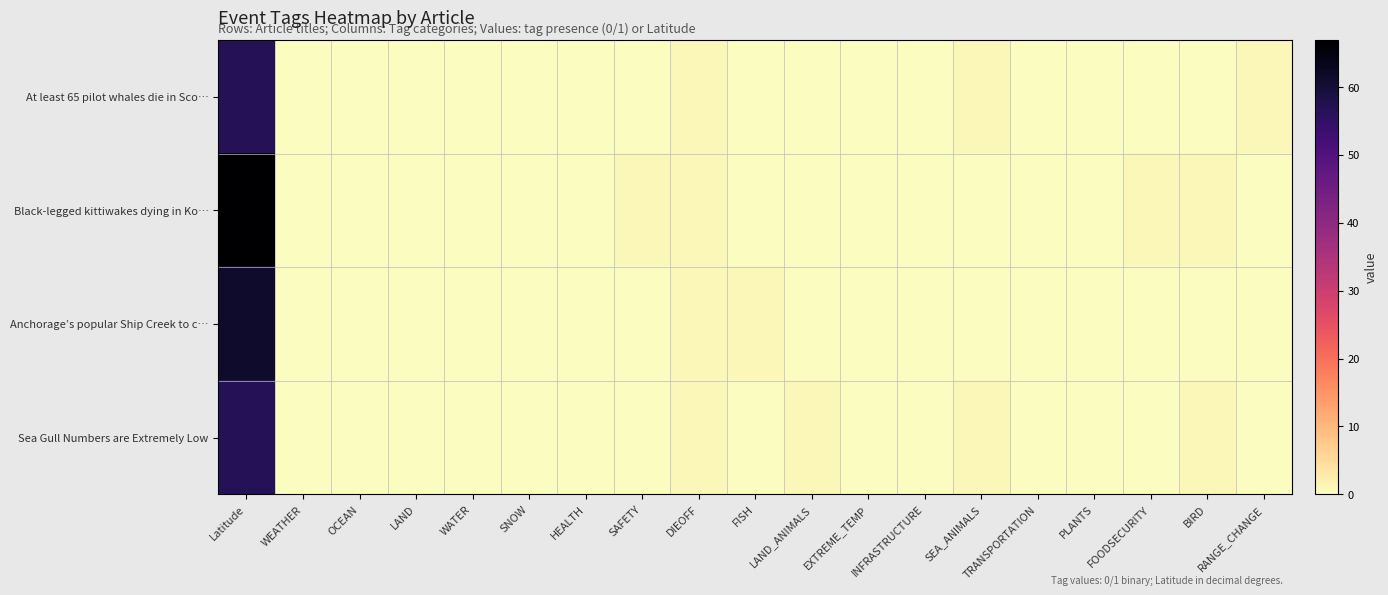

Rank the series by their maximum value, from highest to lowest.

Black-legged kittiwakes dying in Ko…, Anchorage’s popular Ship Creek to c…, Sea Gull Numbers are Extremely Low, At least 65 pilot whales die in Sco…